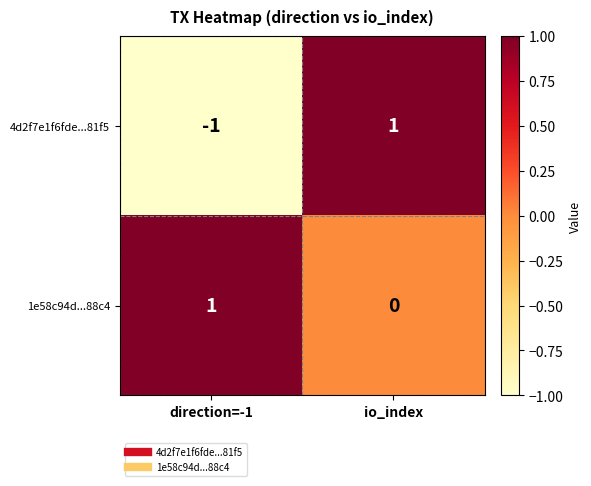

How many positive values does the 1e58c94d...88c4 series have?

1